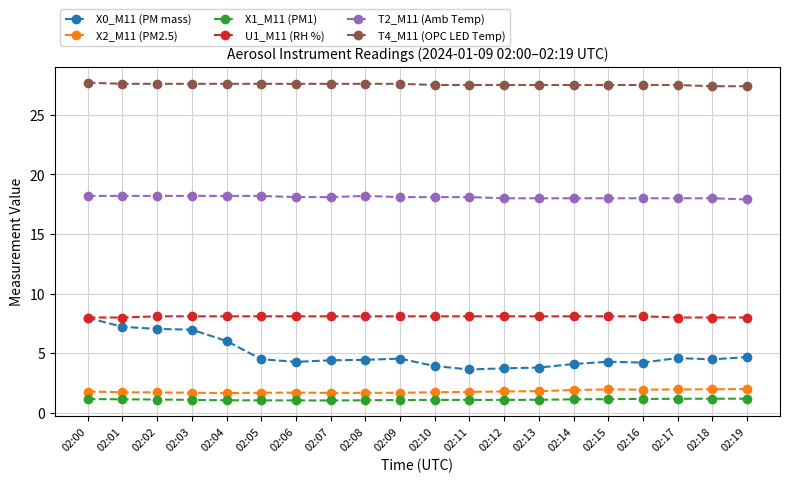

The value of U1_M11 (RH %) at 02:16 is 14.5. True or false?

False